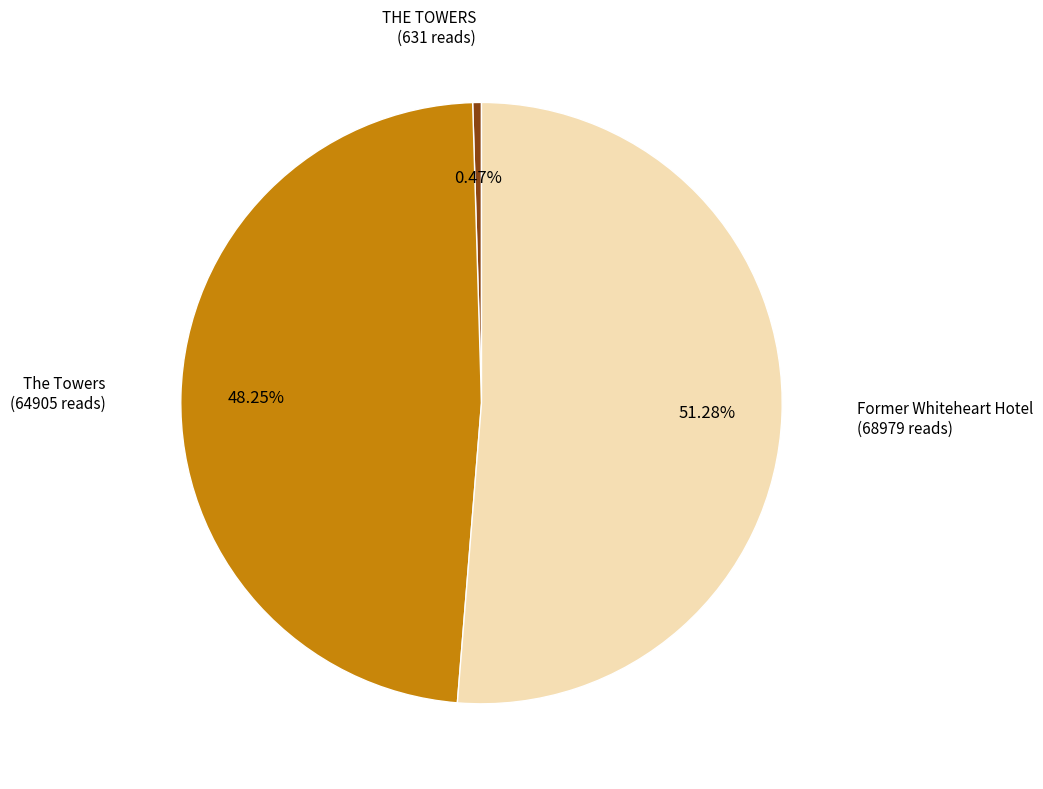

Does any single category account for the majority?

Yes